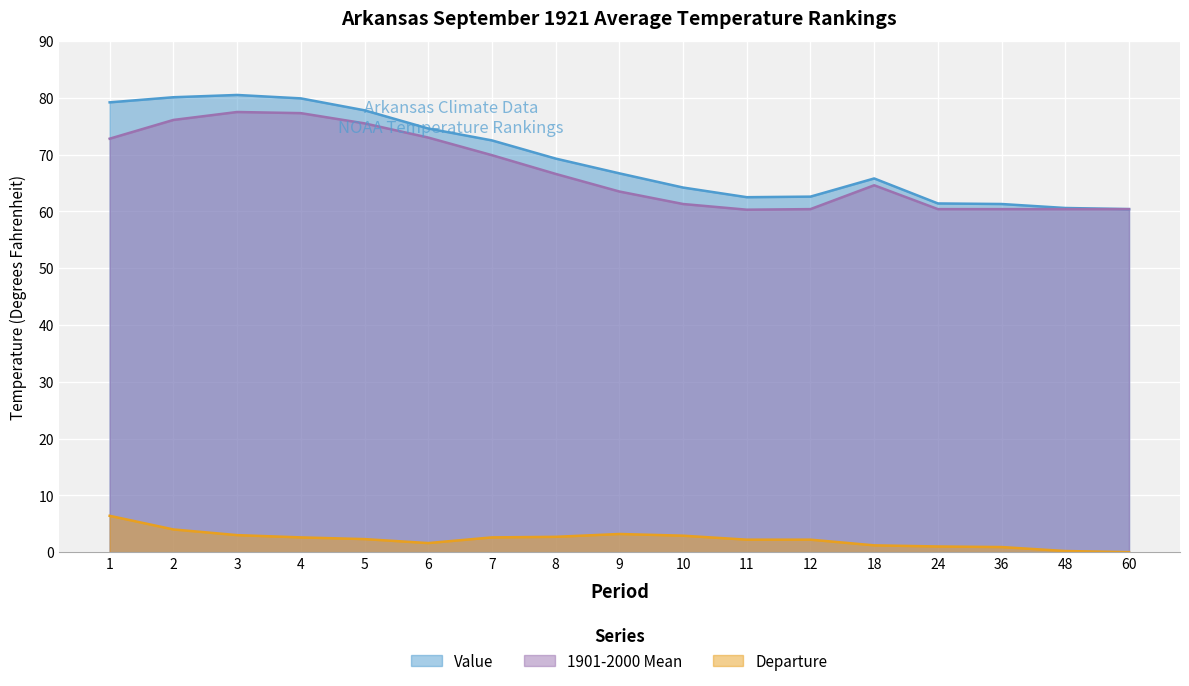

The 1901-2000 Mean series shows 86.7 at 18. True or false?

False